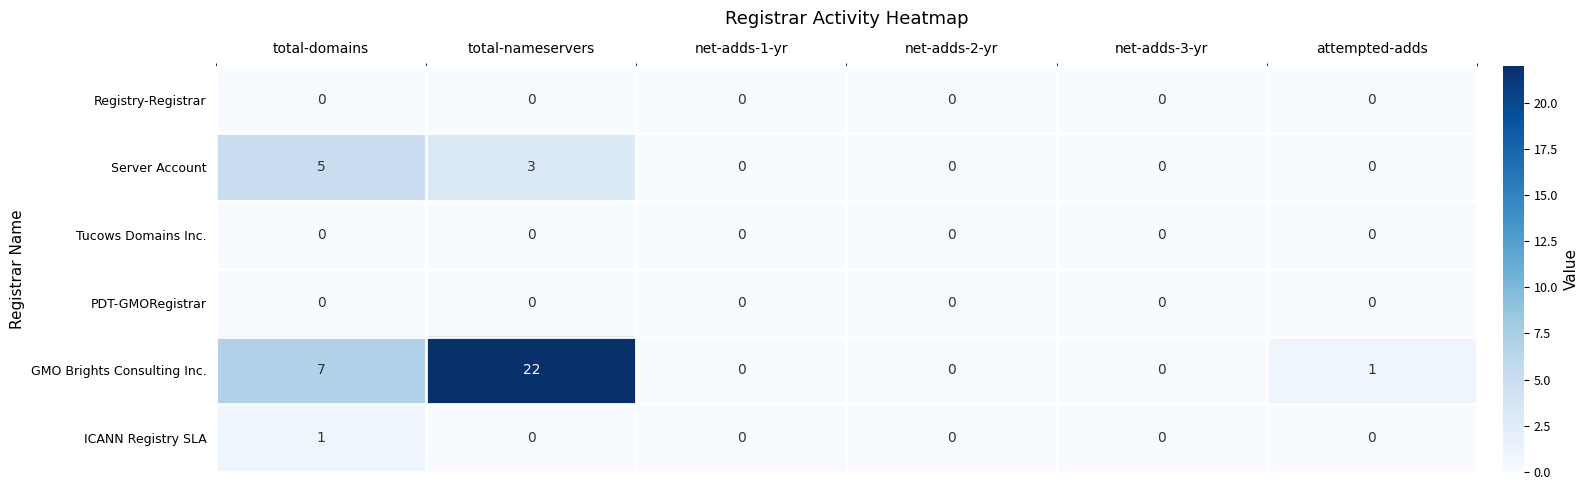

What is the maximum value shown in the chart?

22